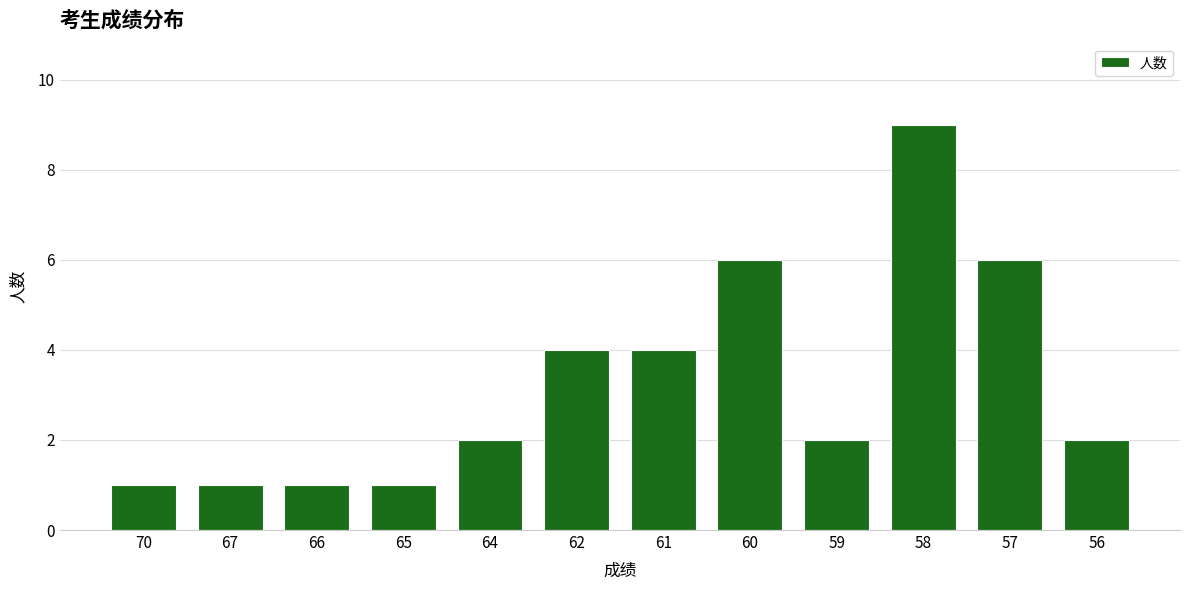

Count the values in the range 1 to 6.

11